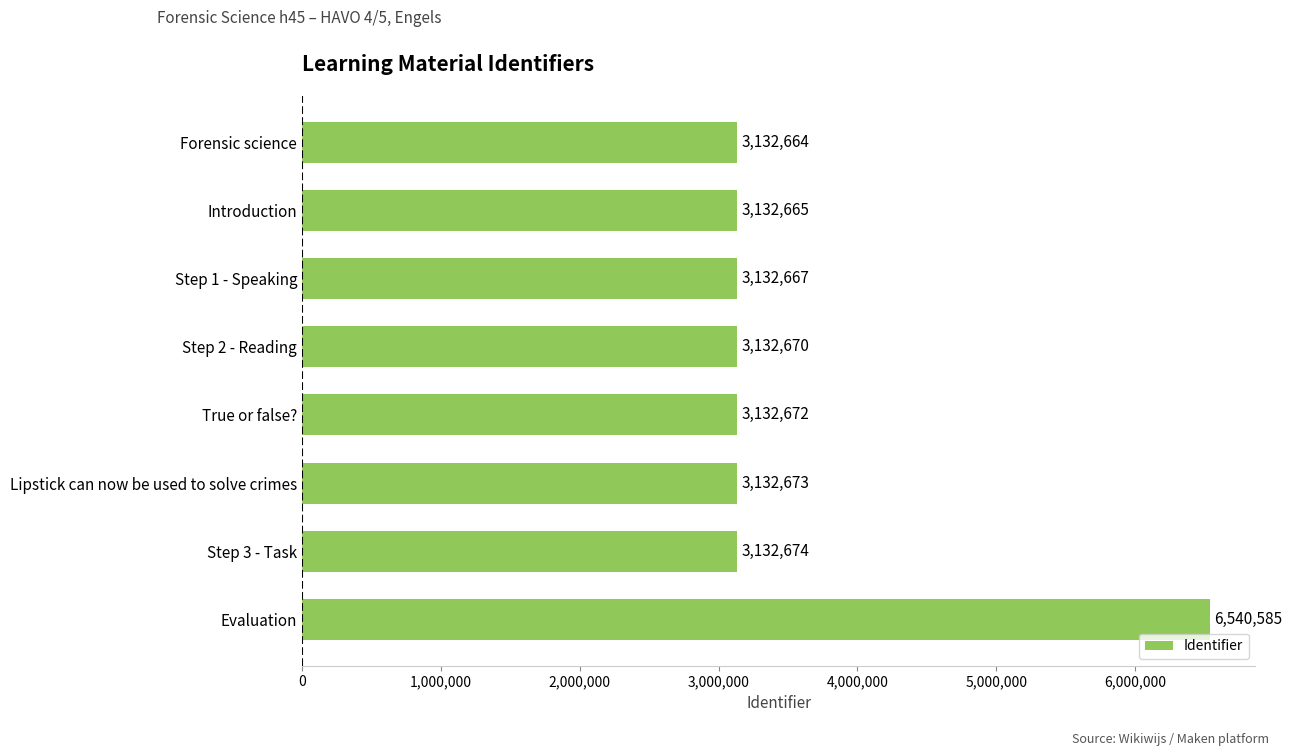

What is the smallest value displayed?

3132664